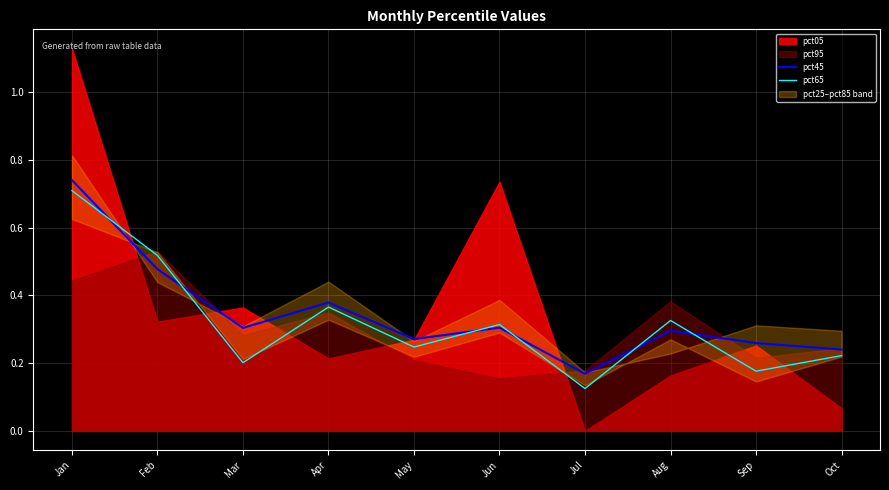

Where is pct45 nearest to the value 0?

Jul